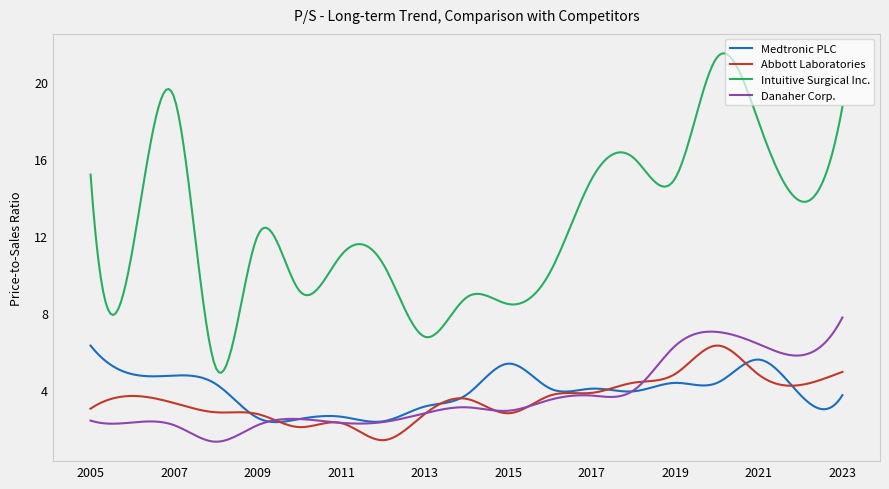

Which series has the largest total across all categories?

Intuitive Surgical Inc.